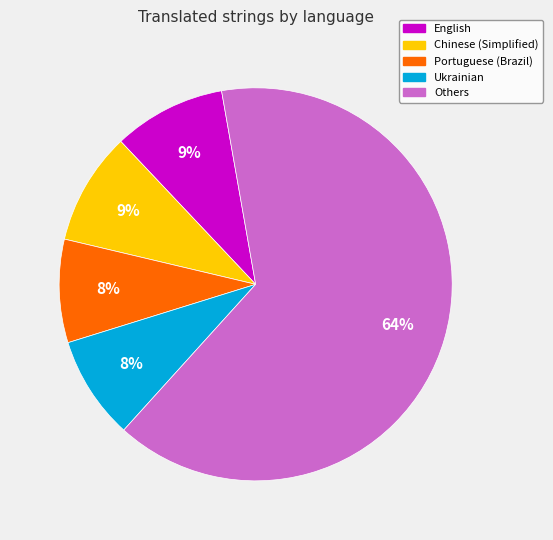

Is there a majority slice in this chart?

Yes